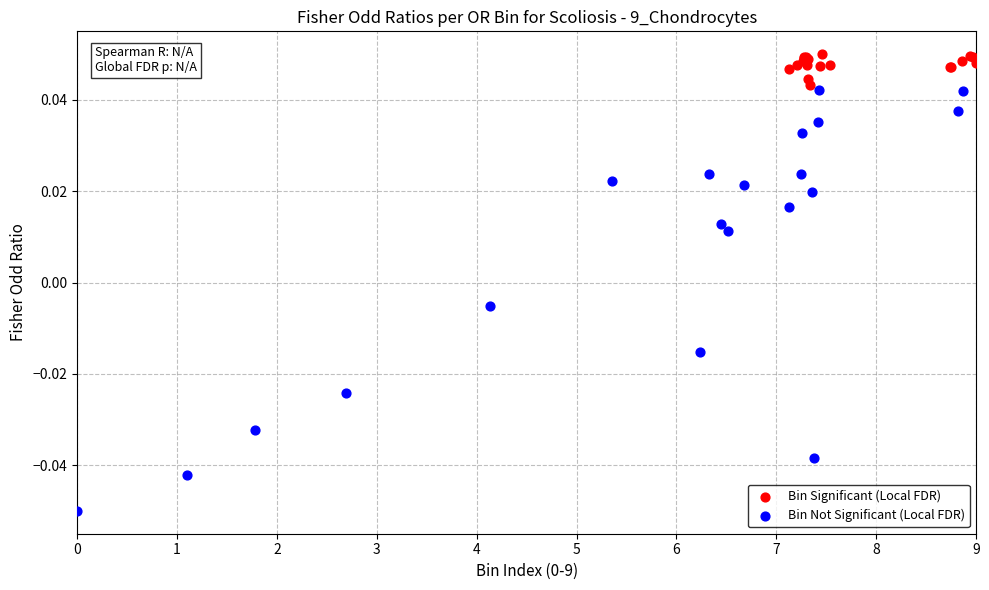

Which series has the widest spread of Y values?

Bin Not Significant (Local FDR)